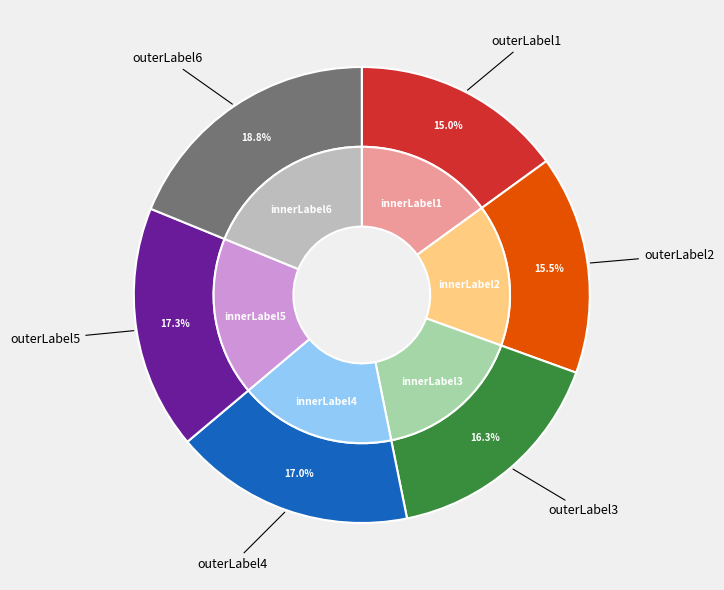

Count the number of slices in the pie.

6